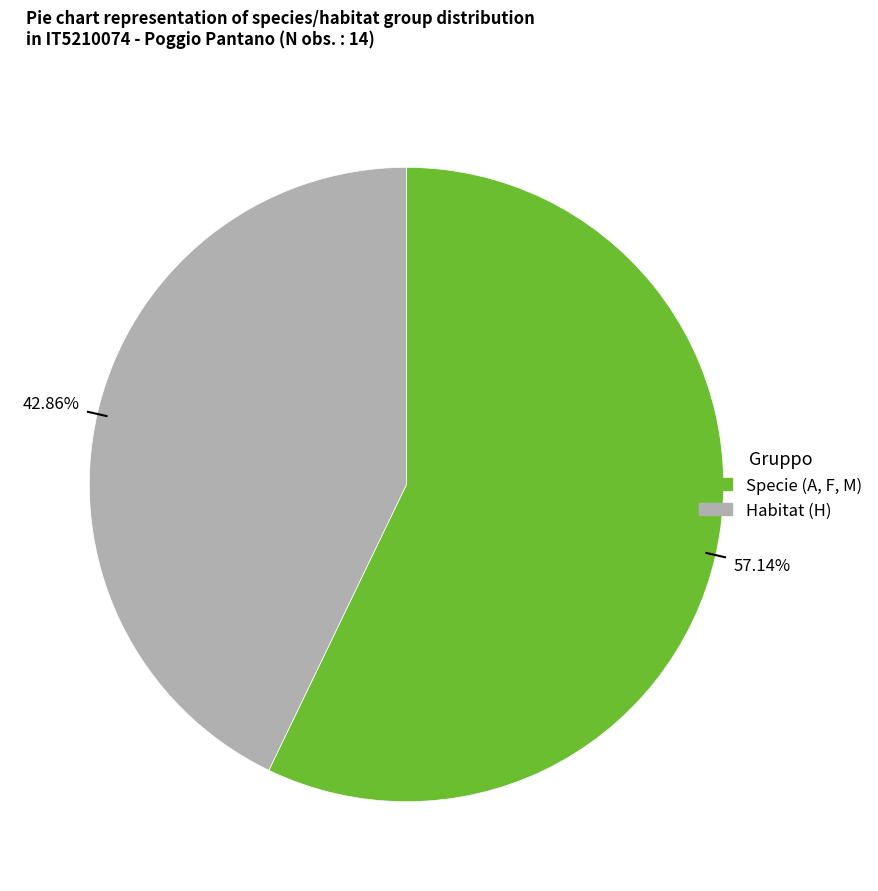

What is the smallest slice in the pie chart?

Habitat (H)